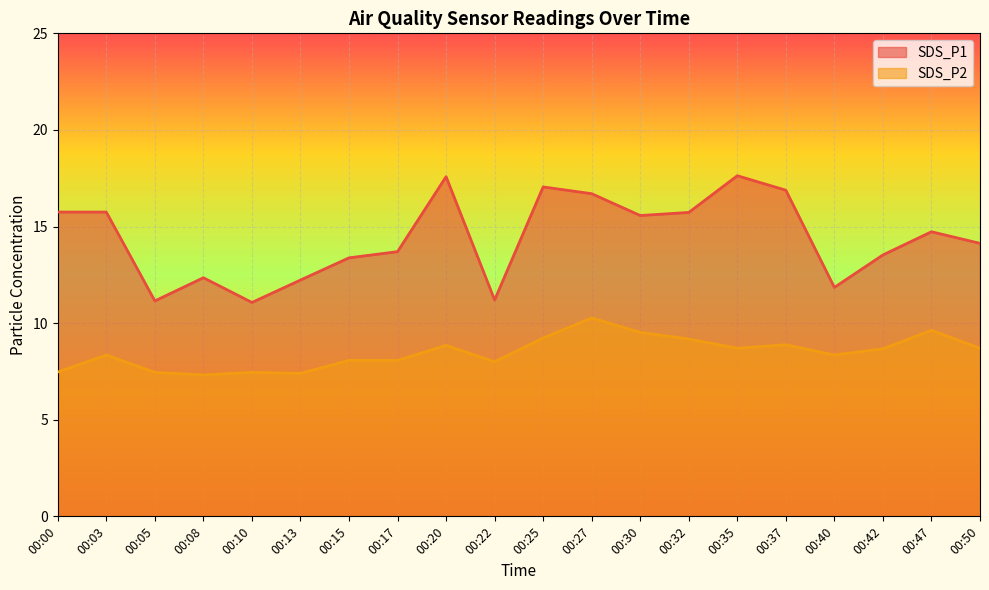

Is it true that SDS_P1 equals 4.2 at 00:50?

False